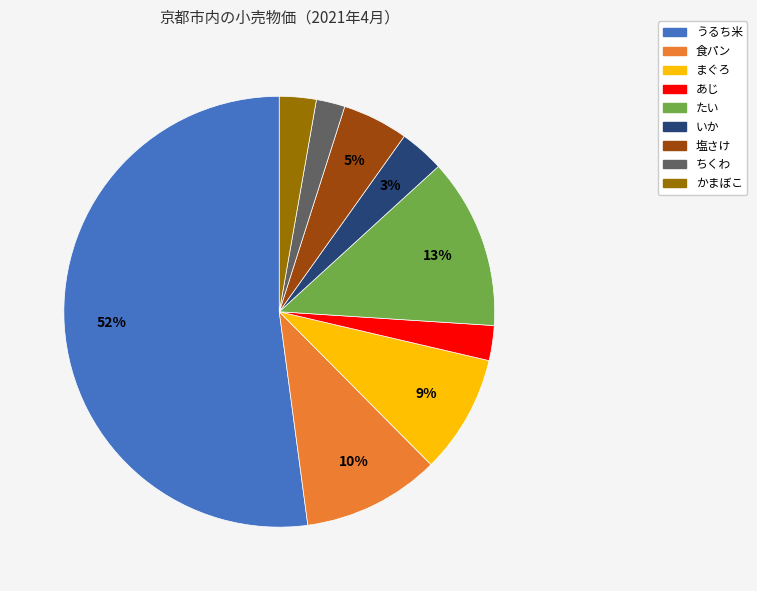

Approximately how many times larger is the value at かまぼこ compared to まぐろ?

0.3